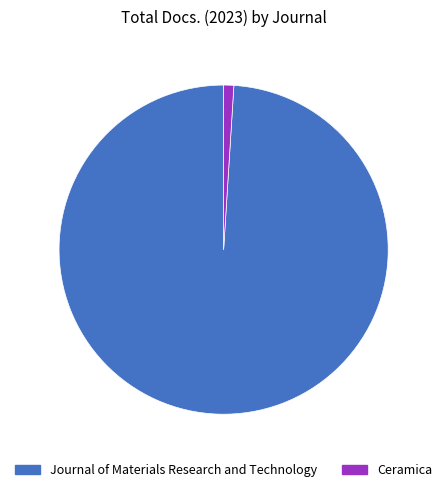

Is Ceramica the majority of the pie?

No